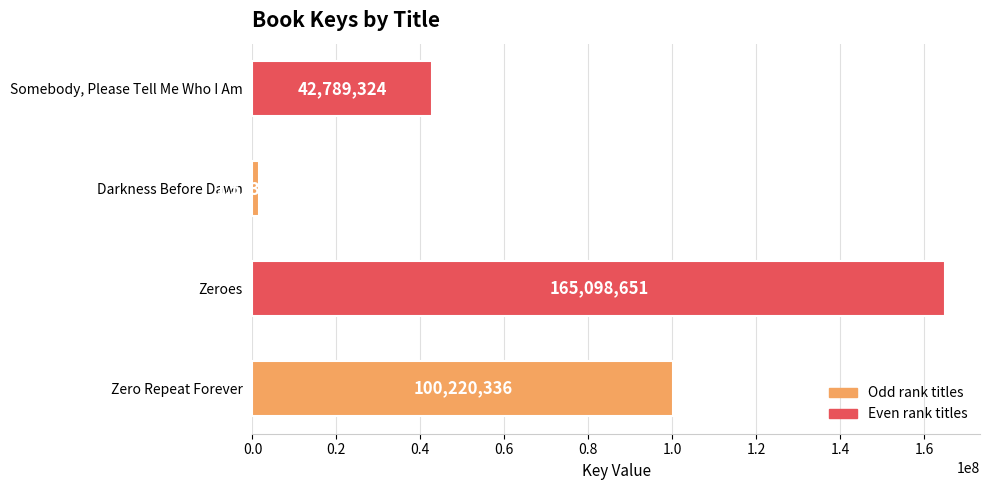

True or false: the data shows 165098651 at Zeroes.

True